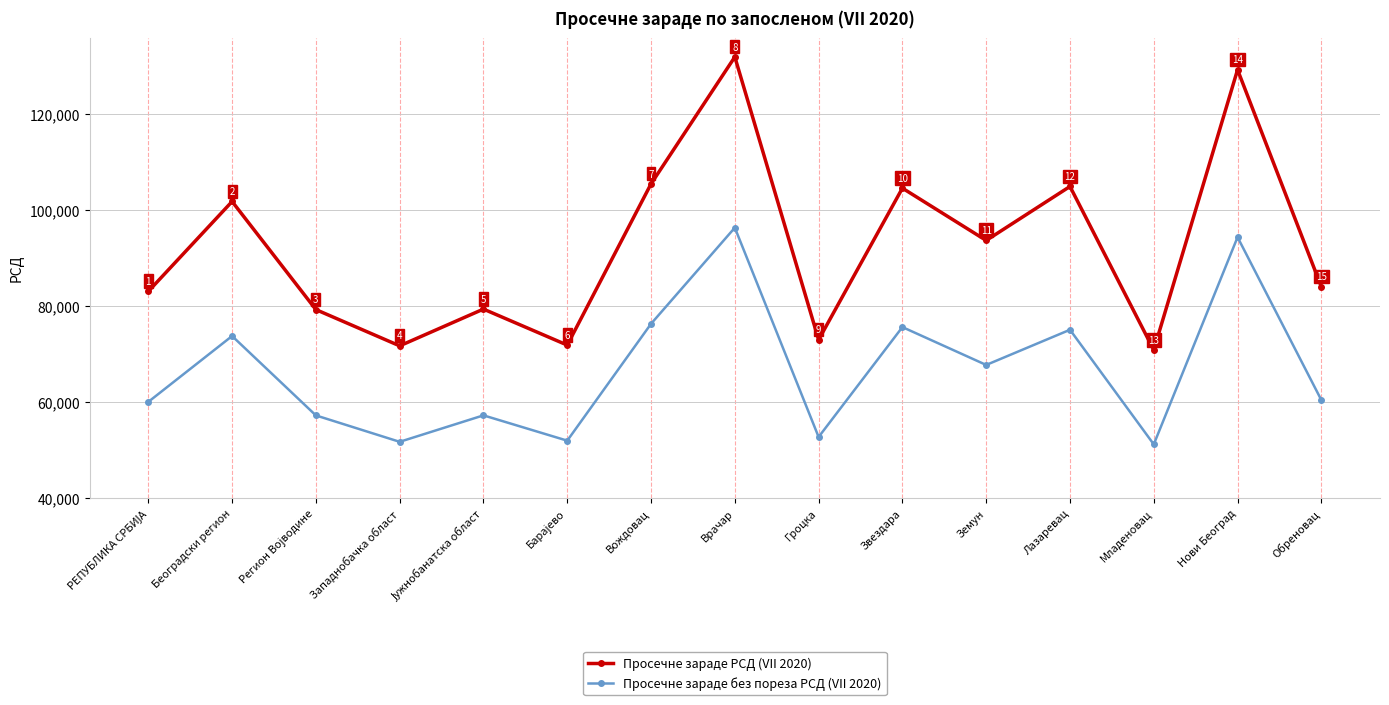

Reading left to right, what are all the values shown in this chart?

Просечне зараде РСД (VII 2020): 83016	101718	79226	71685	79334	71843	105383	131793	72950	104494	93612	104845	70817	129126	83961
Просечне зараде без пореза РСД (VII 2020): 60029	73730	57214	51721	57226	51962	76274	96268	52729	75589	67711	75032	51193	94294	60407